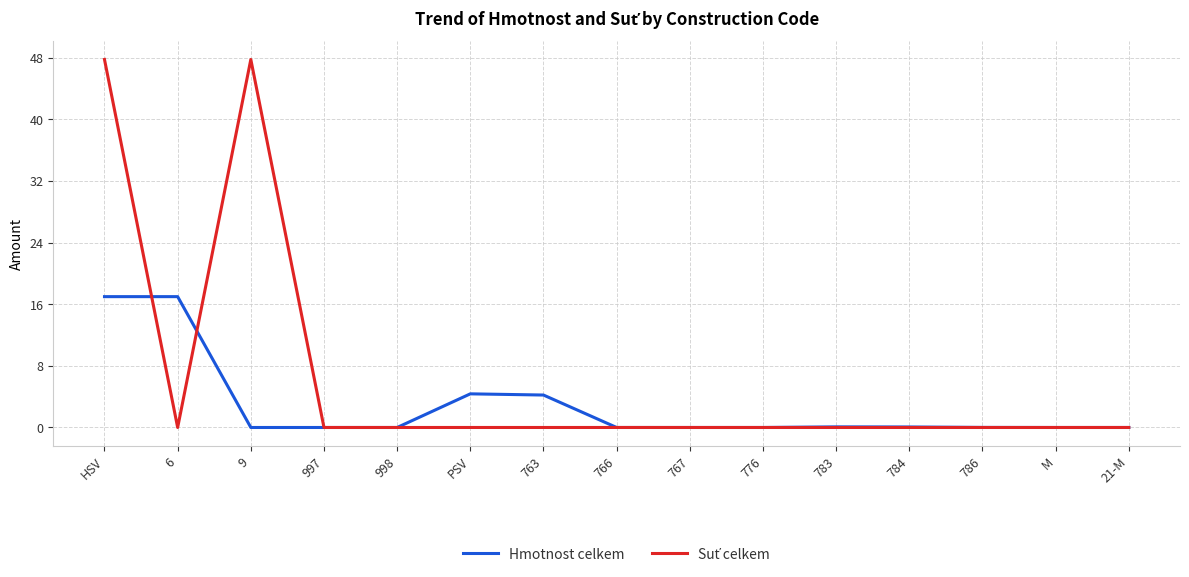

True or false: Hmotnost celkem has a value of 0.0 at 766.

True